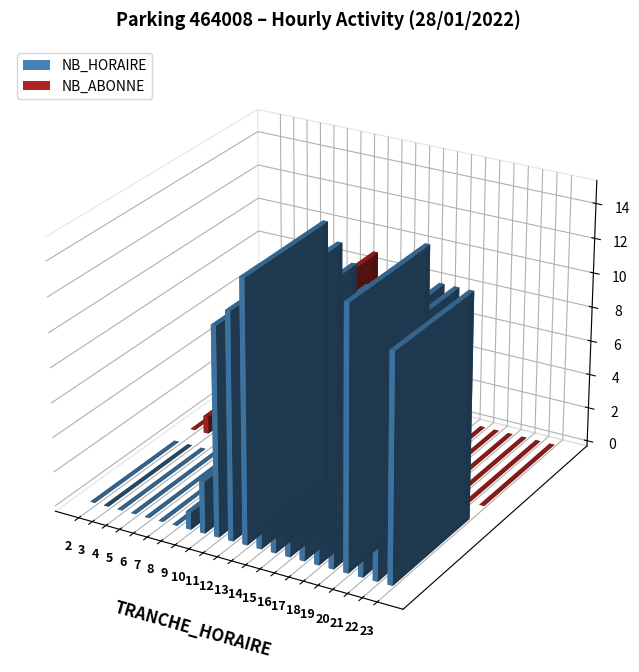

How many data points does each series have?

22